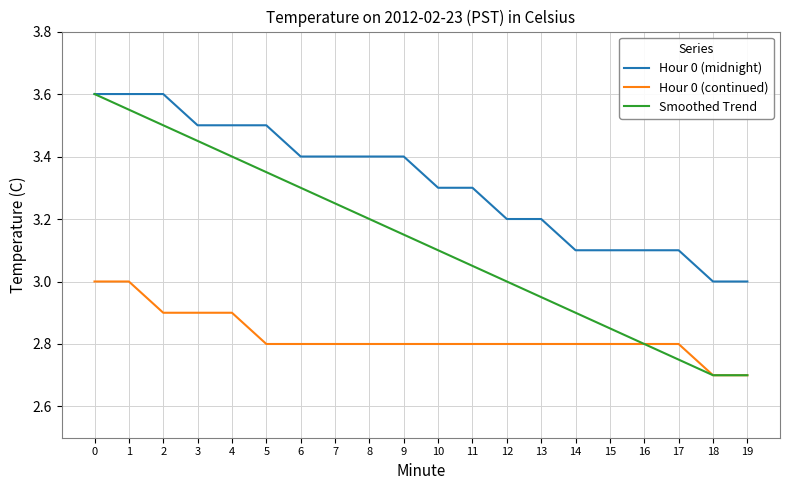

How many lines are shown in the chart?

3